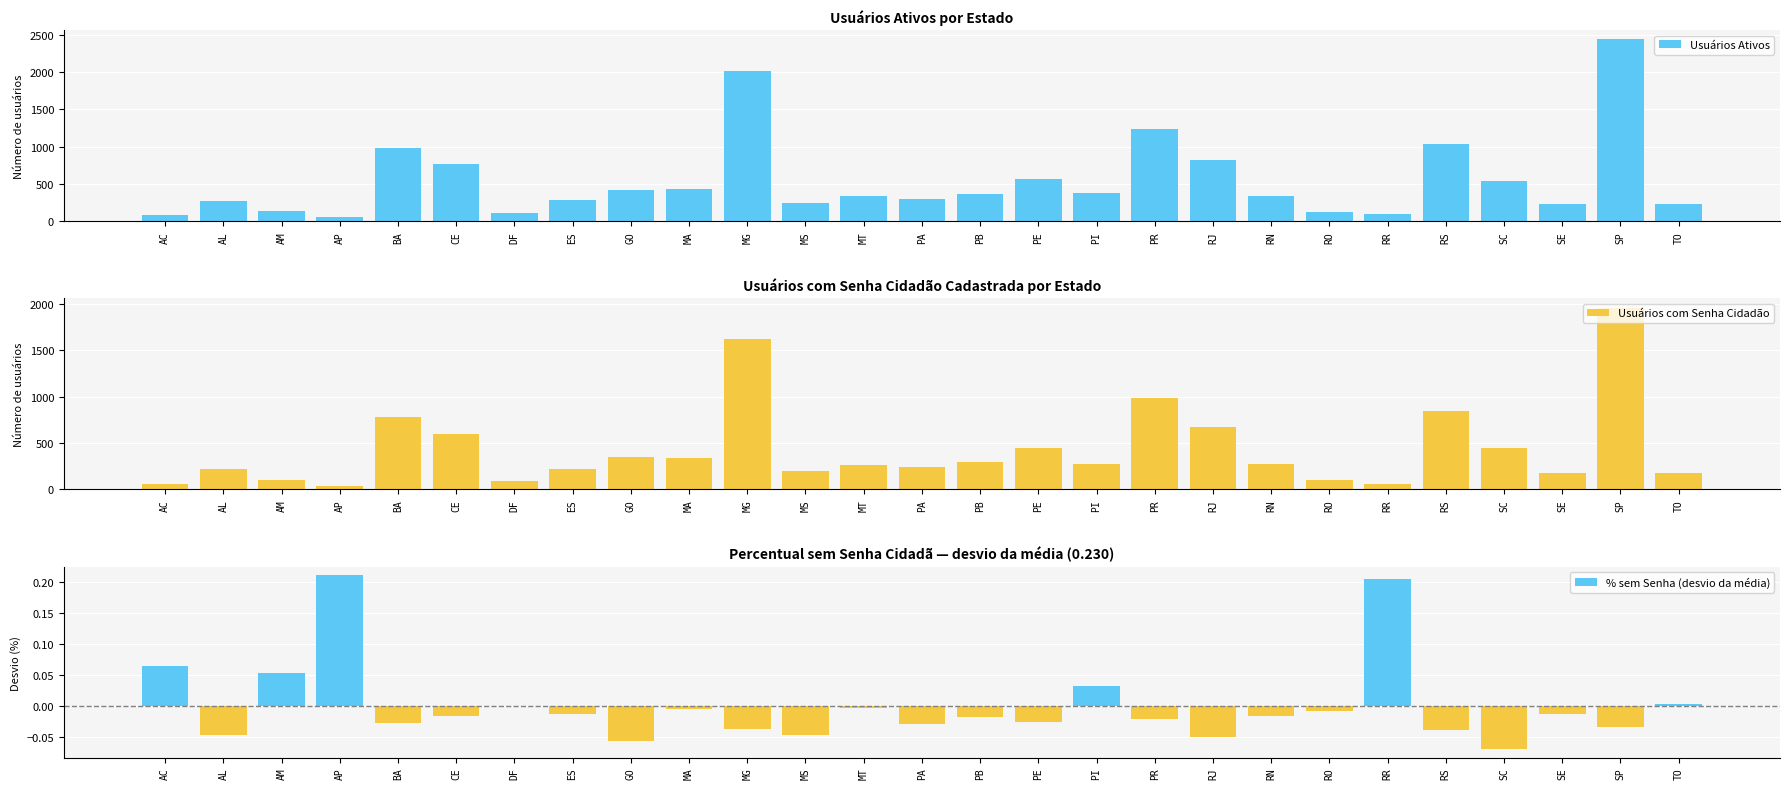

Is the value of Usuários com Senha Cidadão at PA greater than the value of Usuários Ativos at SE?

Yes